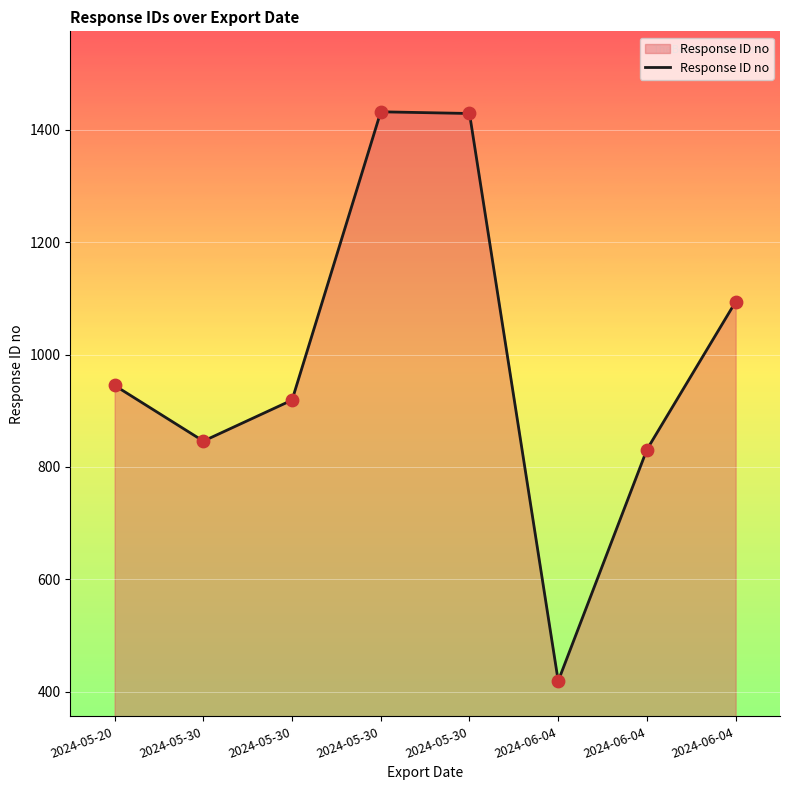

What is the ratio of the value at 2024-05-30 to the value at 2024-05-20?

1.5